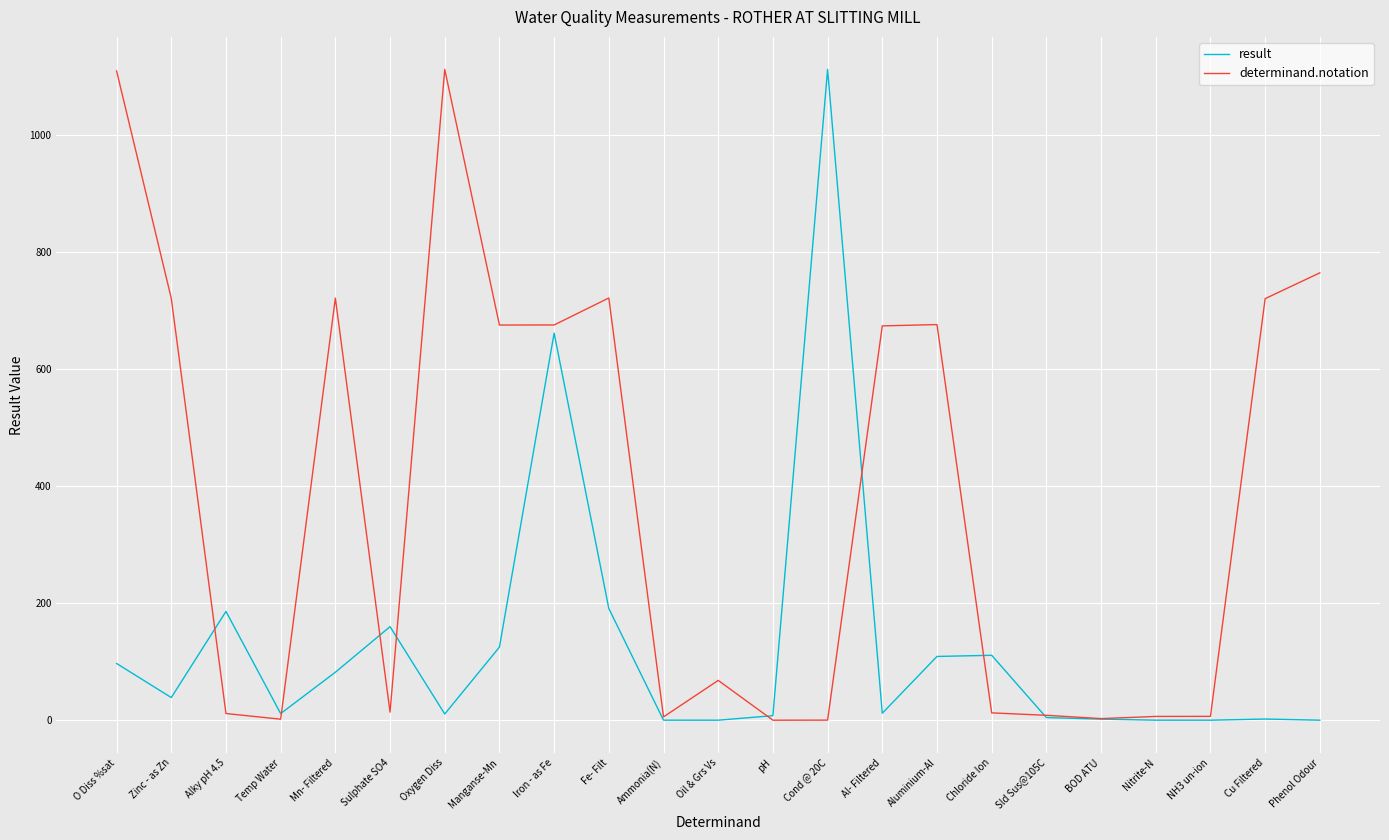

Count the number of categories in the chart.

23